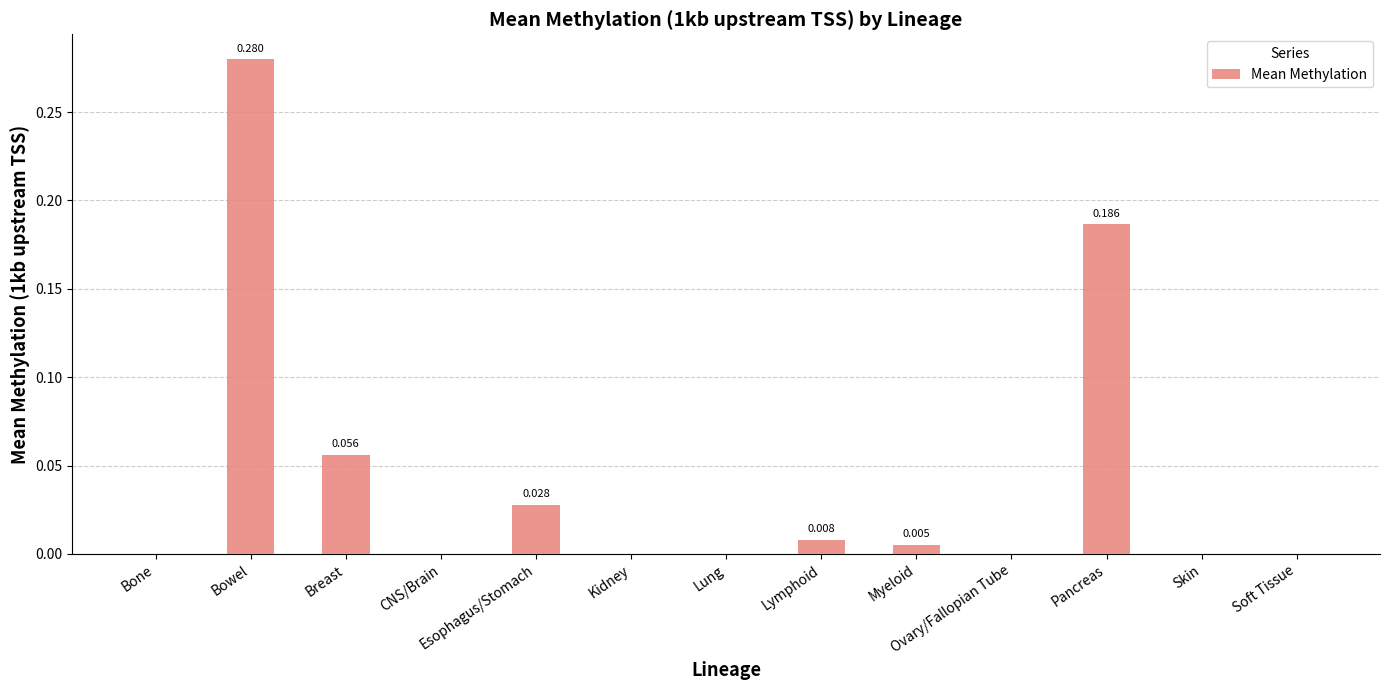

Which category has the highest value across all series?

Bowel